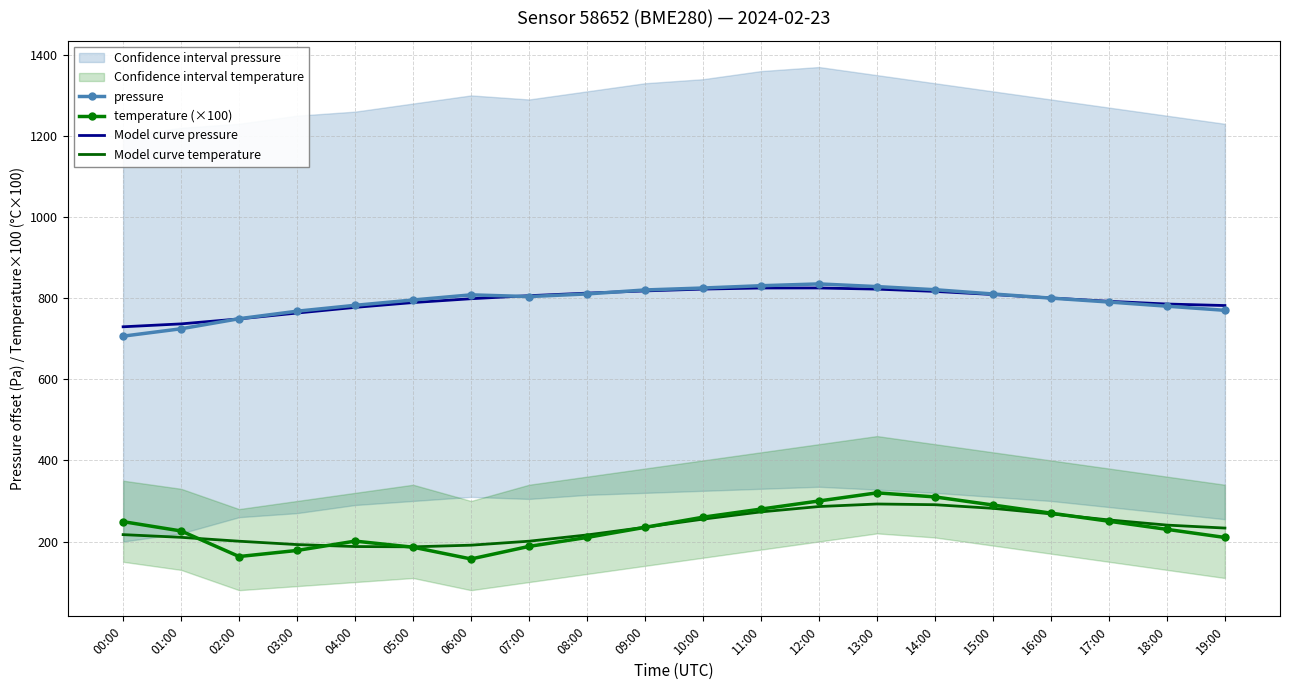

True or false: temperature (×100) and Model curve pressure intersect in this chart.

False